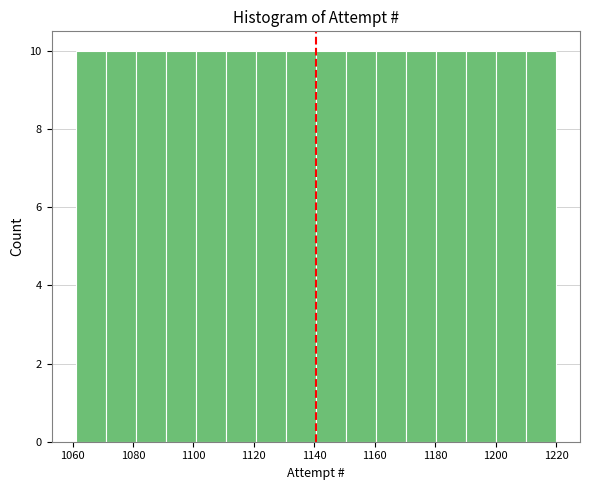

Reading left to right, transcribe this chart: for each bar, give the range it covers on the x-axis and its height. Neither the bar edges nor the heights are printed on the chart, so give them approximately, as read against the axes.

1062 to 1070: 10
1070 to 1080: 10
1080 to 1090: 10
1090 to 1100: 10
1100 to 1110: 10
1110 to 1120: 10
1120 to 1130: 10
1130 to 1140: 10
1140 to 1150: 10
1150 to 1160: 10
1160 to 1170: 10
1170 to 1180: 10
1180 to 1190: 10
1190 to 1200: 10
1200 to 1210: 10
1210 to 1220: 10